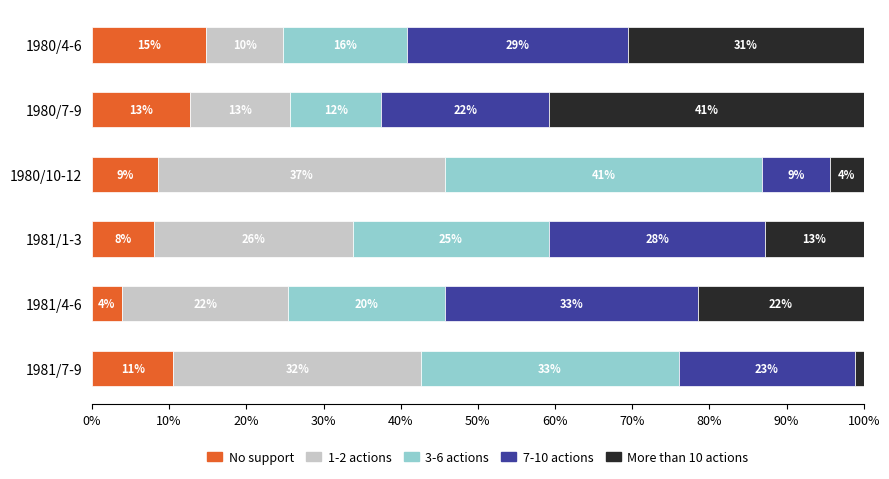

What are all the series names shown in the legend?

No support, 1-2 actions, 3-6 actions, 7-10 actions, More than 10 actions